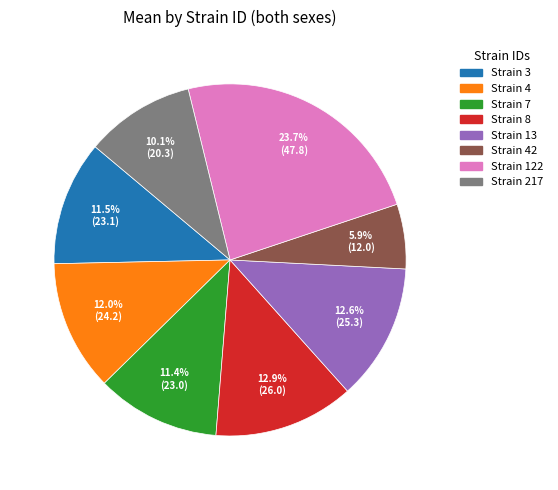

Is there a majority slice in this chart?

No